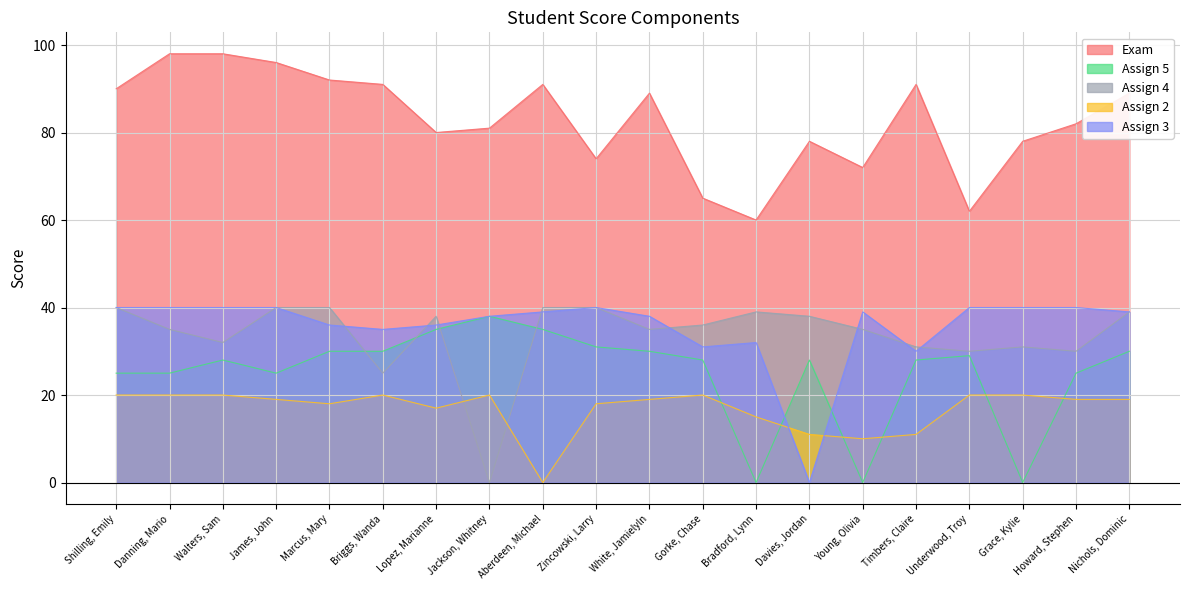

Is it true that Assign 3 equals 39 at Nichols, Dominic?

True